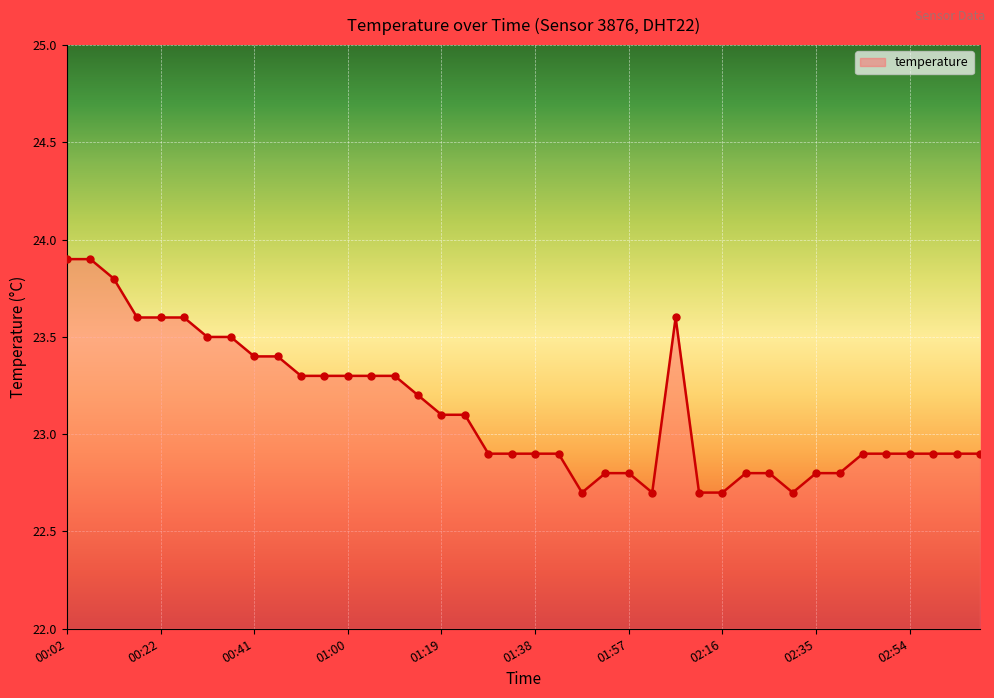

What is the difference between the maximum and minimum values?

1.2